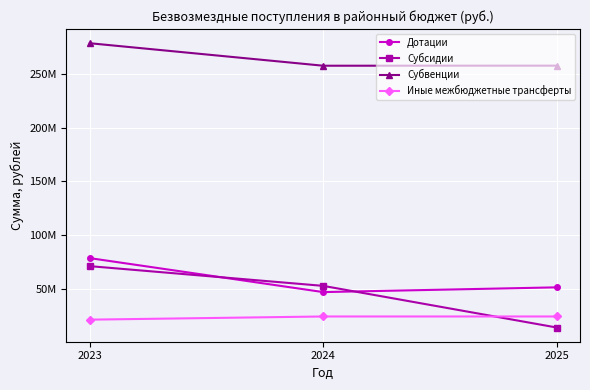

True or false: Субсидии has a value of 33383166.5 at 2024.

False